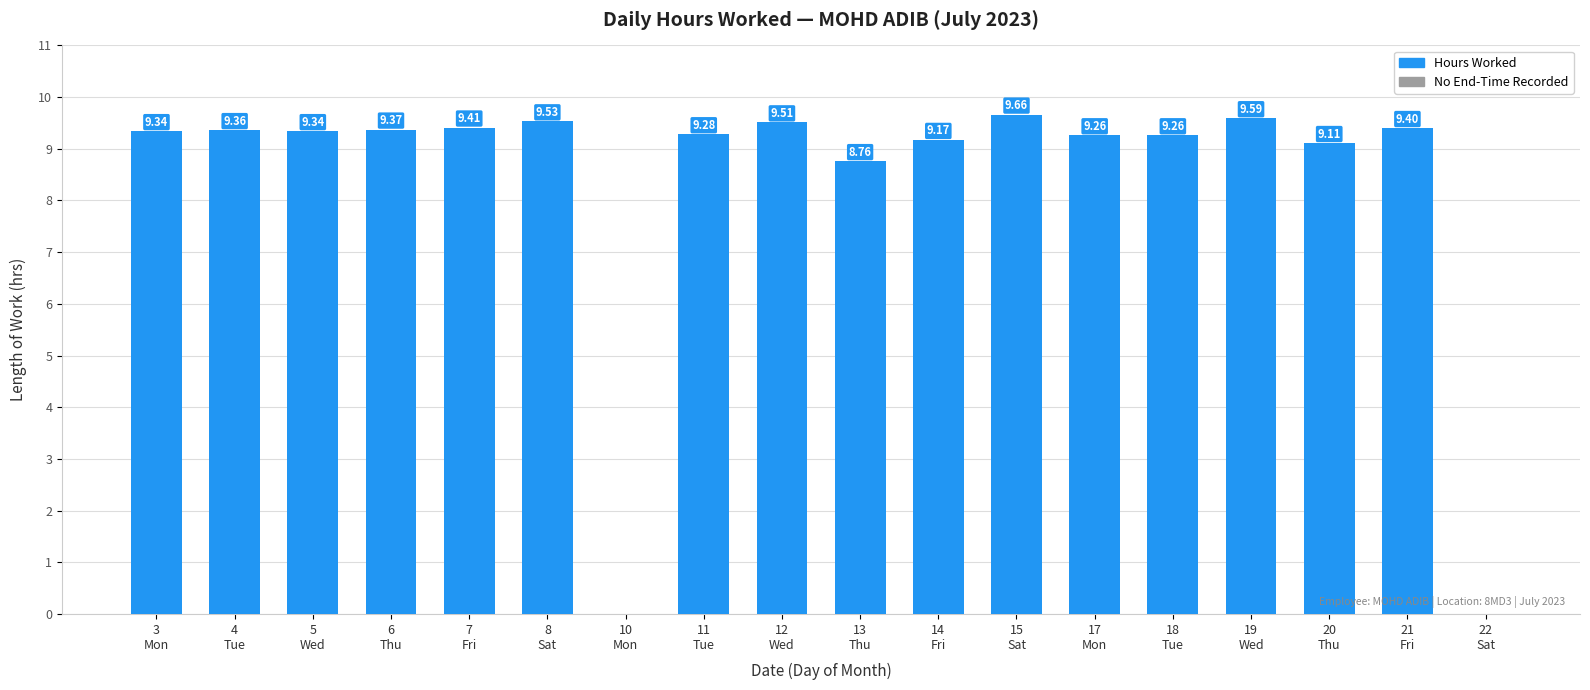

What is the sum of all values?

149.3